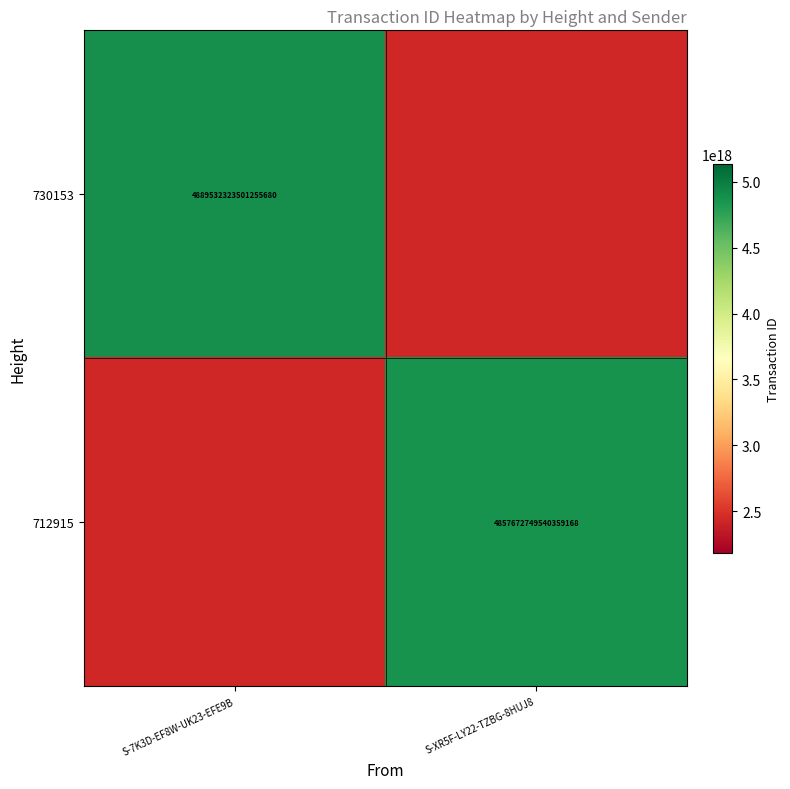

Between S-XR5F-LY22-TZBG-8HUJ8 and S-7K3D-EF8W-UK23-EFE9B, which is larger?

S-7K3D-EF8W-UK23-EFE9B